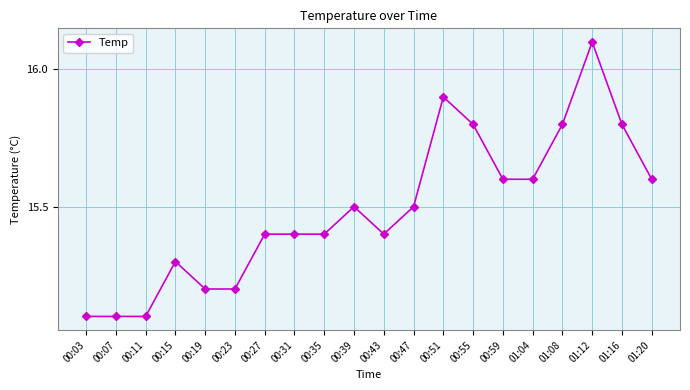

What is the sum of all values?

309.8